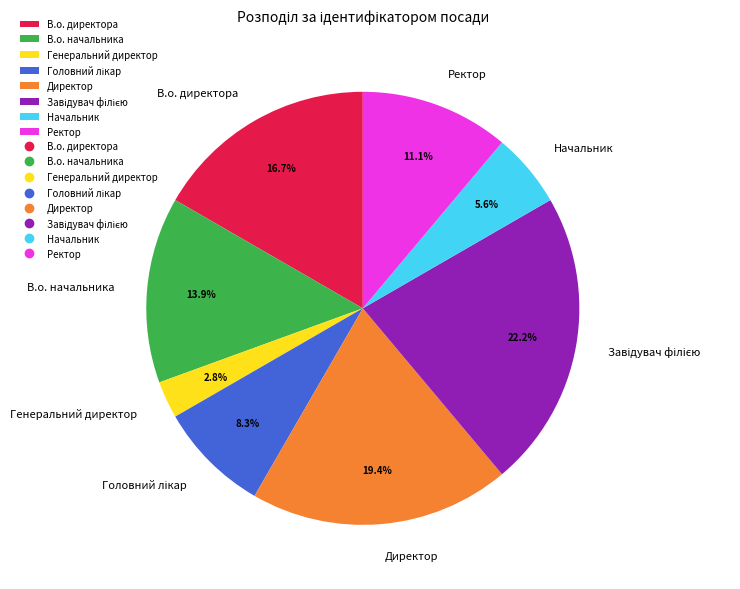

What is the smallest slice in the pie chart?

Генеральний директор